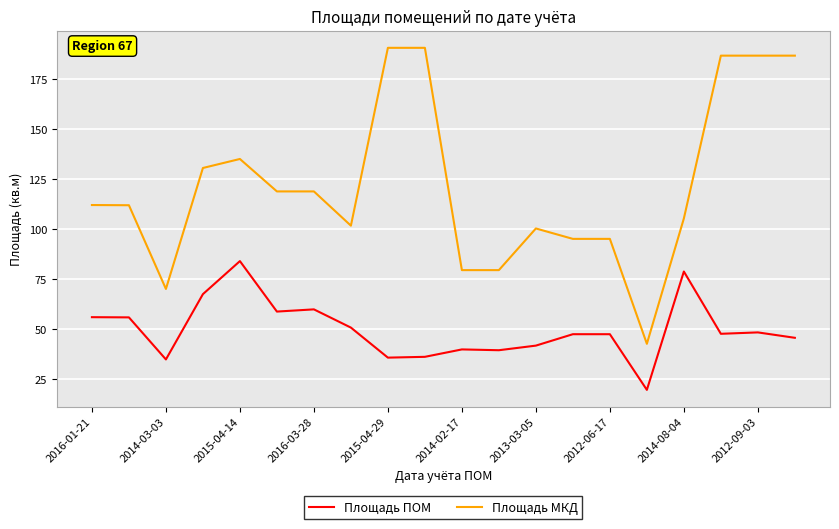

True or false: Площадь МКД has more than 0 interior local peaks.

True